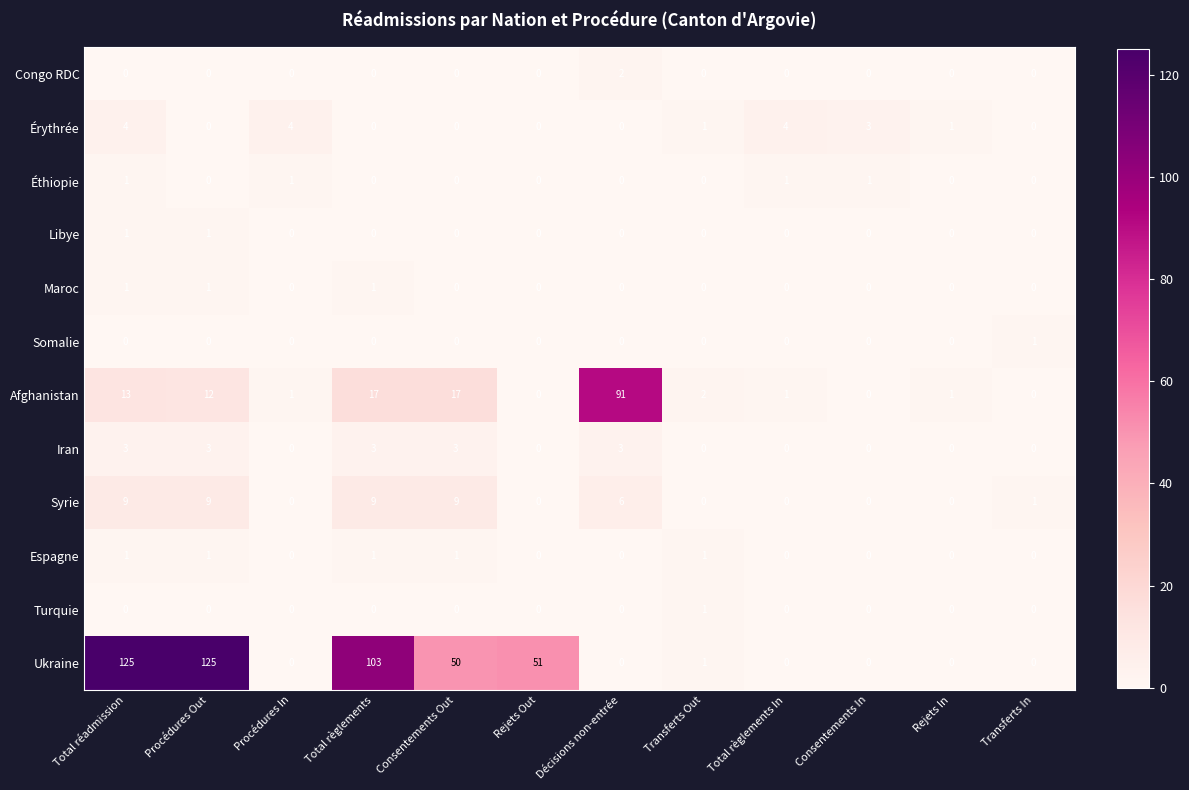

Between Procédures In and Consentements Out, which series saw the biggest shift?

Ukraine